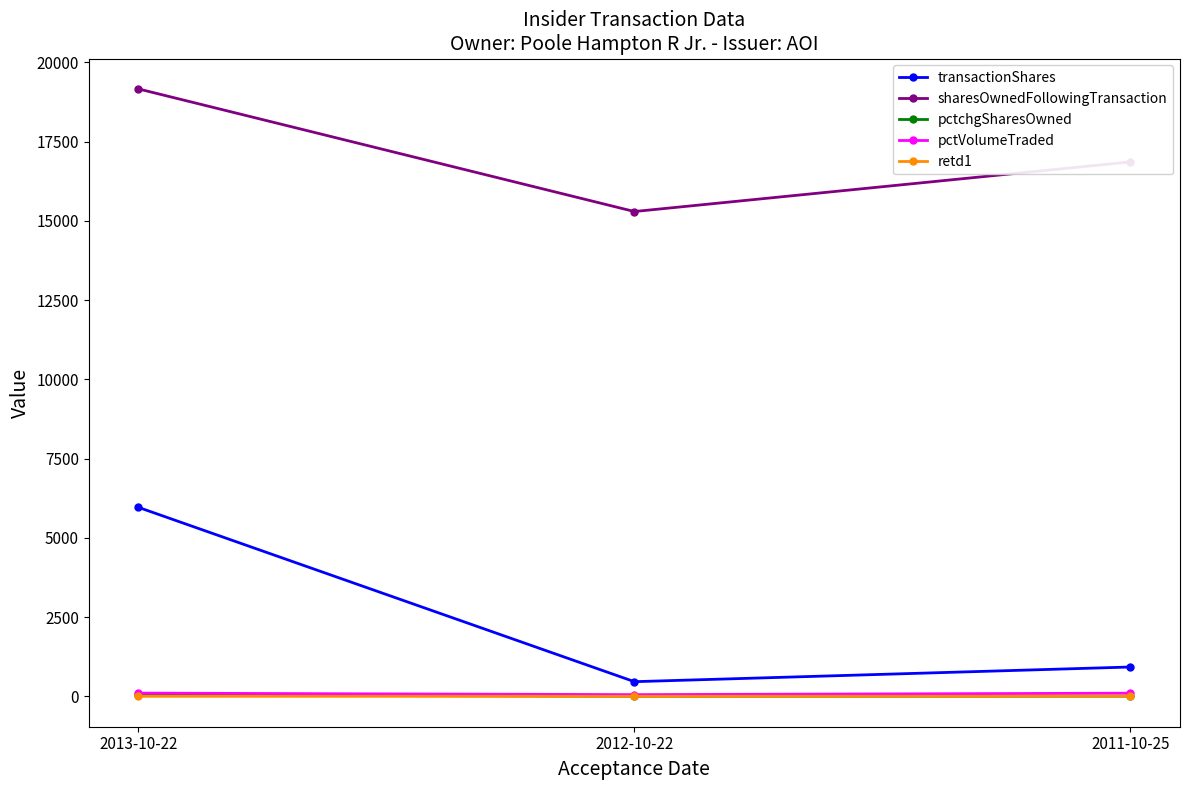

At which label does transactionShares reach its minimum?

2012-10-22